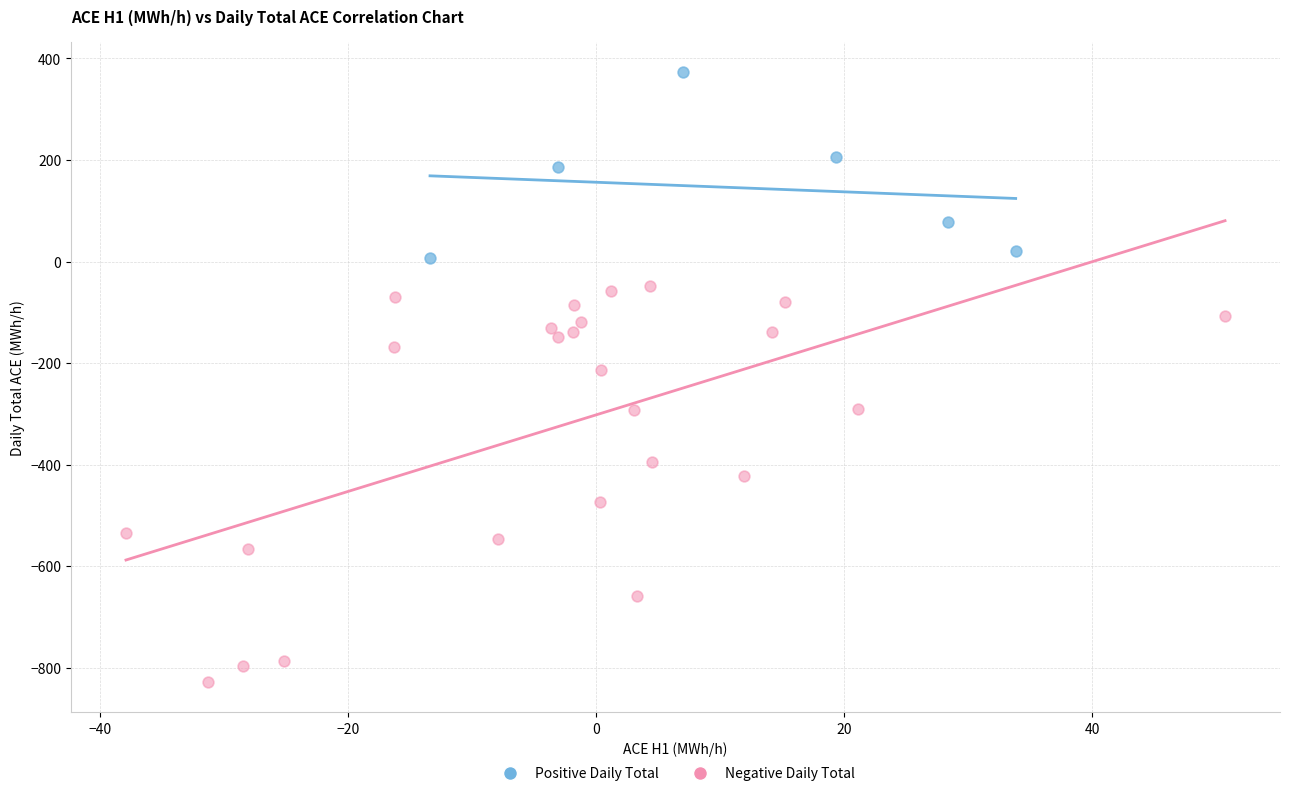

Which series contains the highest Y value?

Positive Daily Total